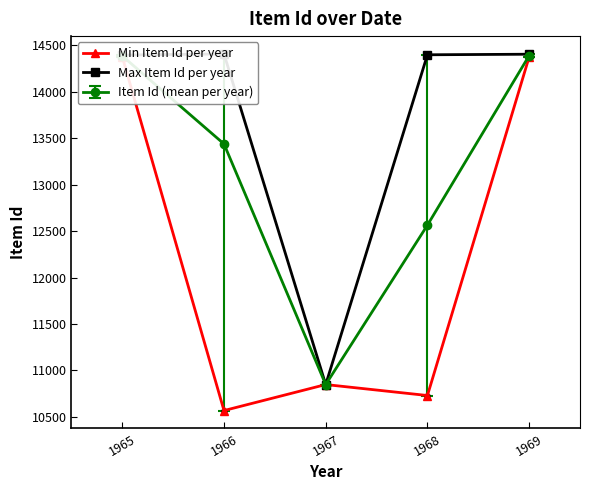

True or false: Max Item Id per year and Min Item Id per year intersect in this chart.

False